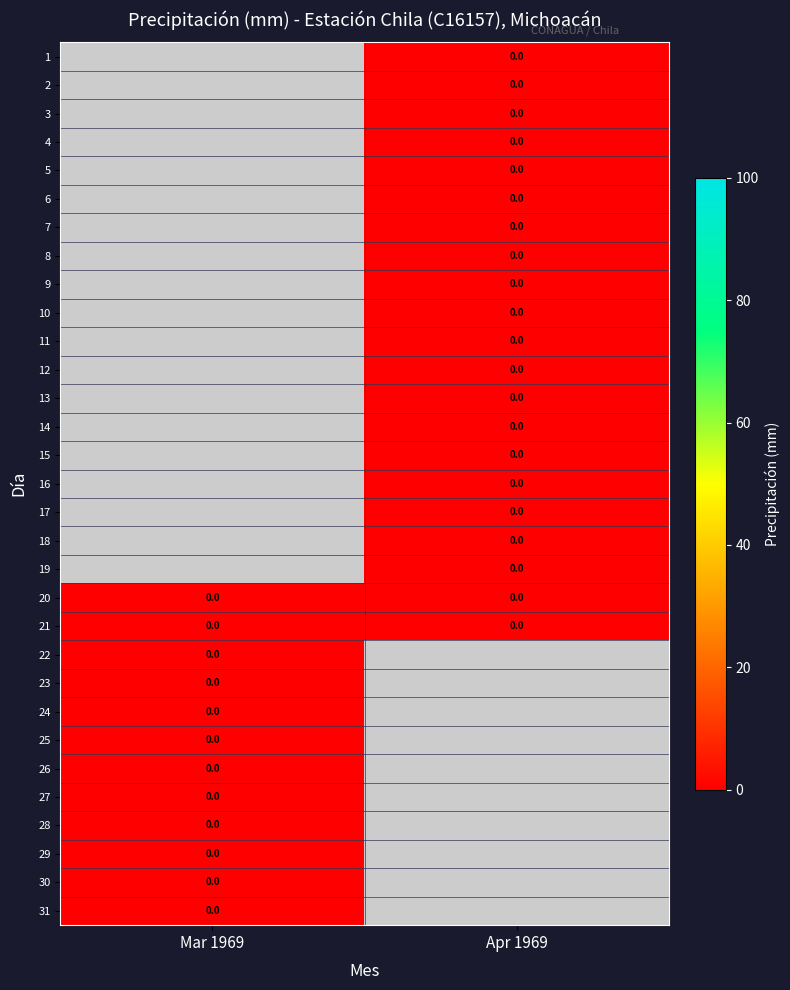

Rank the series at Apr 1969 from lowest to highest value.

1, 2, 3, 4, 5, 6, 7, 8, 9, 10, 11, 12, 13, 14, 15, 16, 17, 18, 19, 20, 21, 22, 23, 24, 25, 26, 27, 28, 29, 30, 31